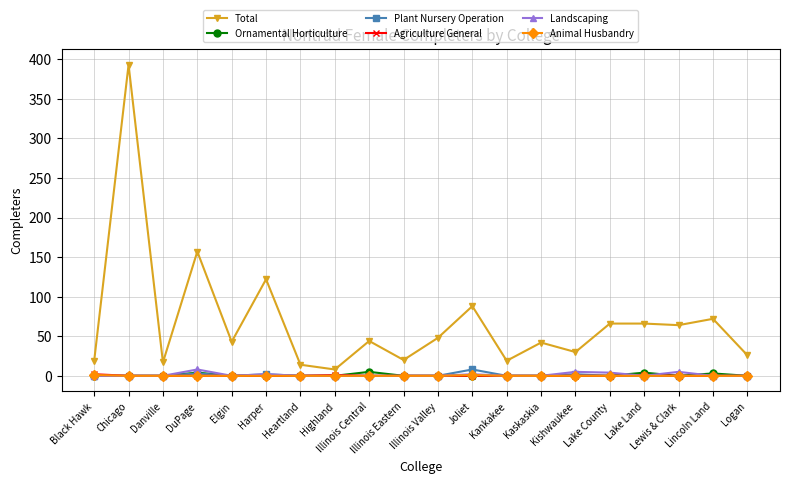

Which series has the widest spread of values?

Total